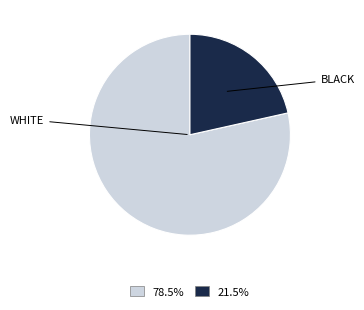

How many segments does this pie chart have?

2